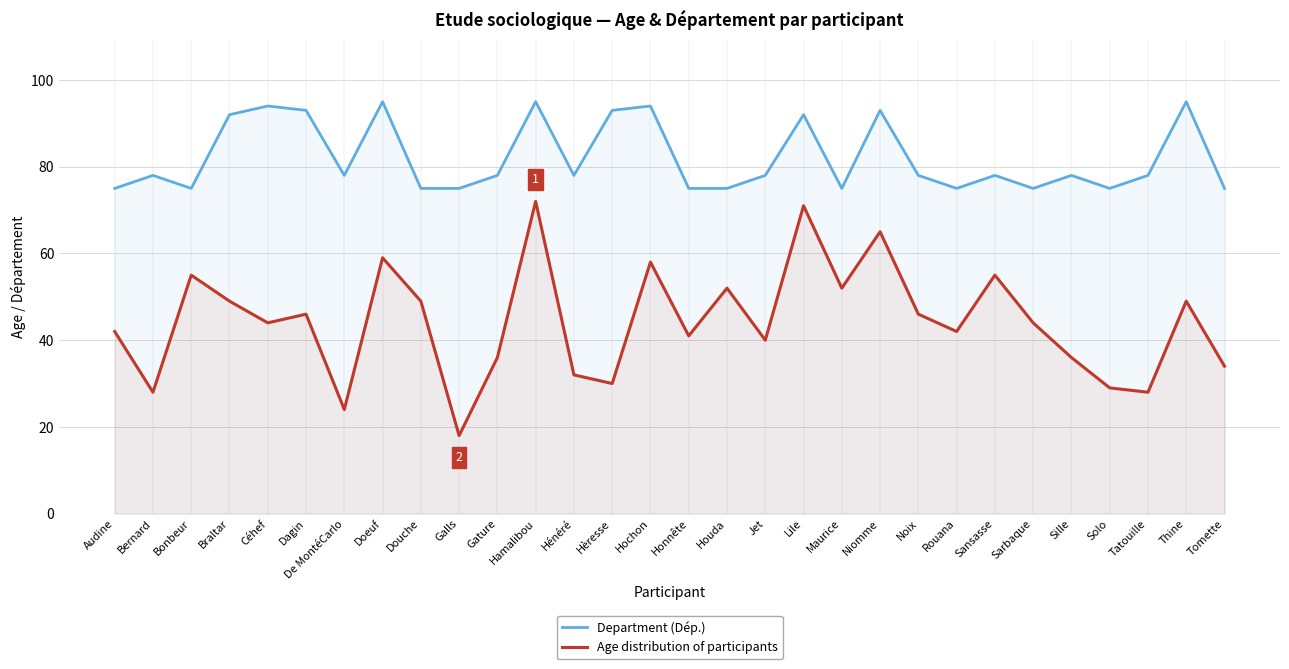

Which series has the largest total across all categories?

Department (Dép.)